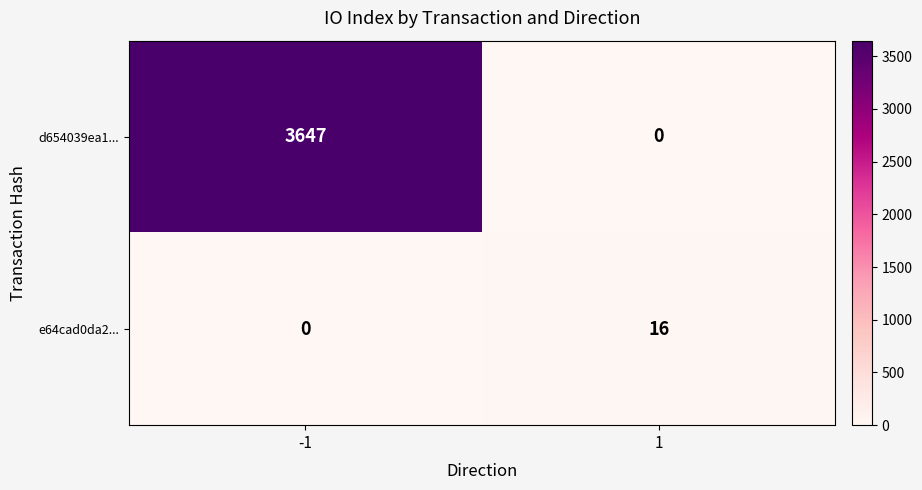

How many series are shown in this chart?

2